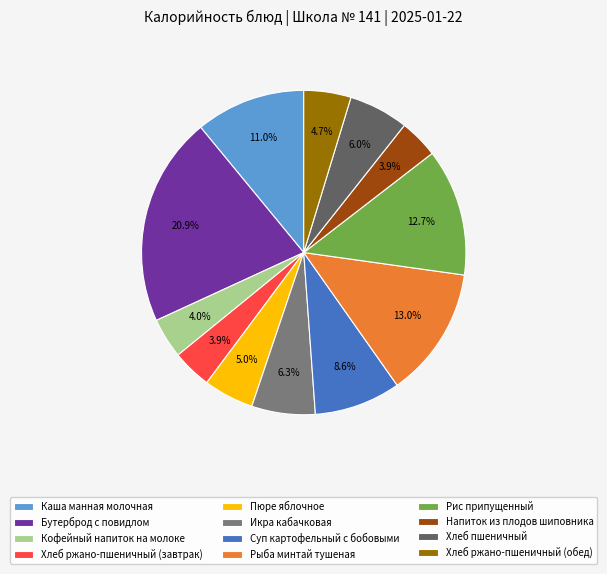

Approximately how many times larger is the value at Суп картофельный с бобовыми compared to Напиток из плодов шиповника?

2.2